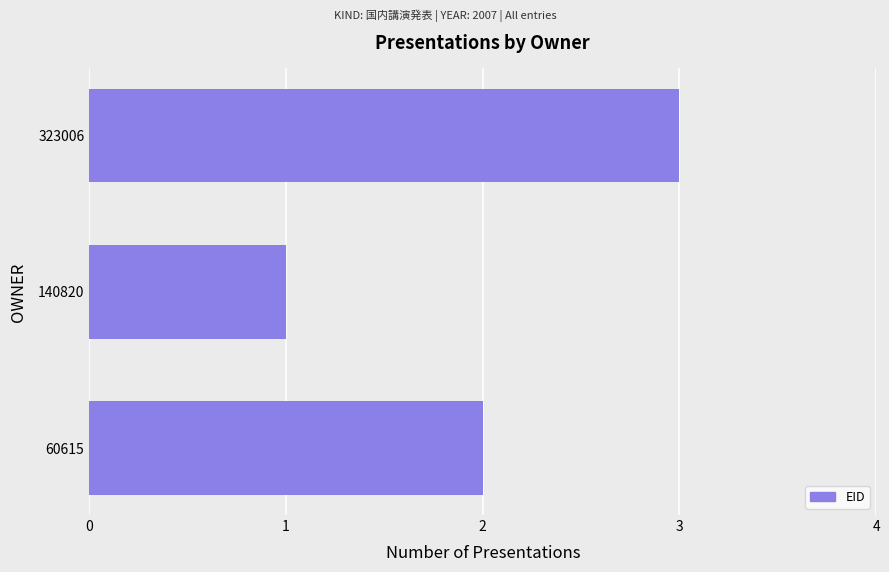

List the labels in order of value, largest first.

323006, 60615, 140820